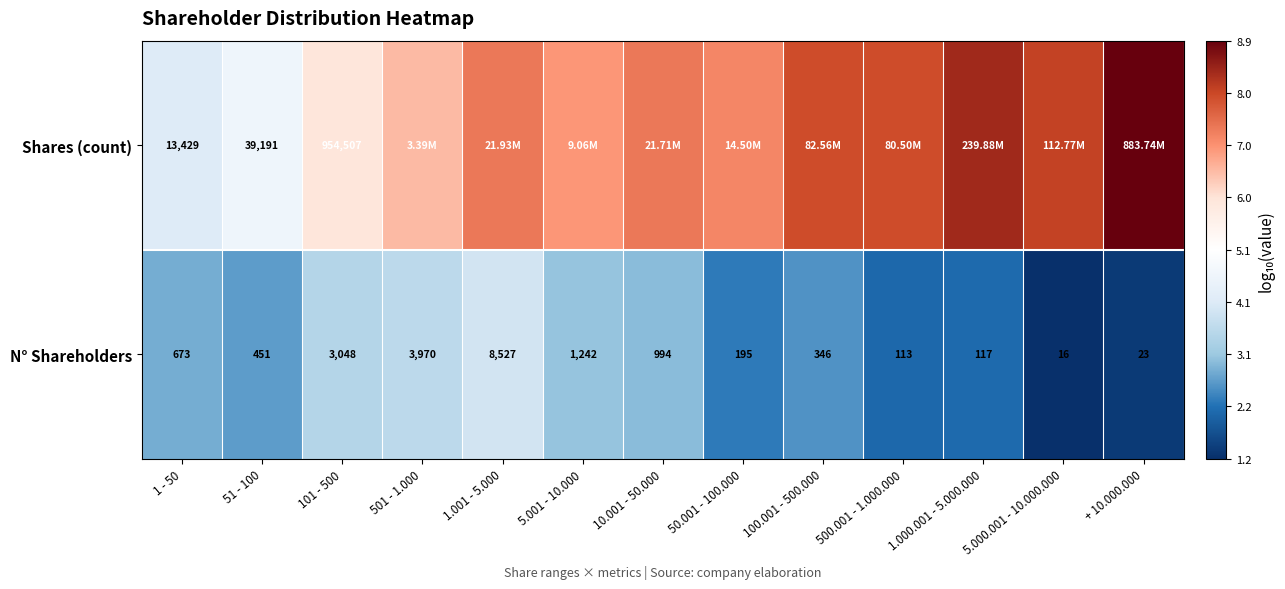

At 1 - 50, list the series in order from smallest to largest.

N° Shareholders, Shares (count)